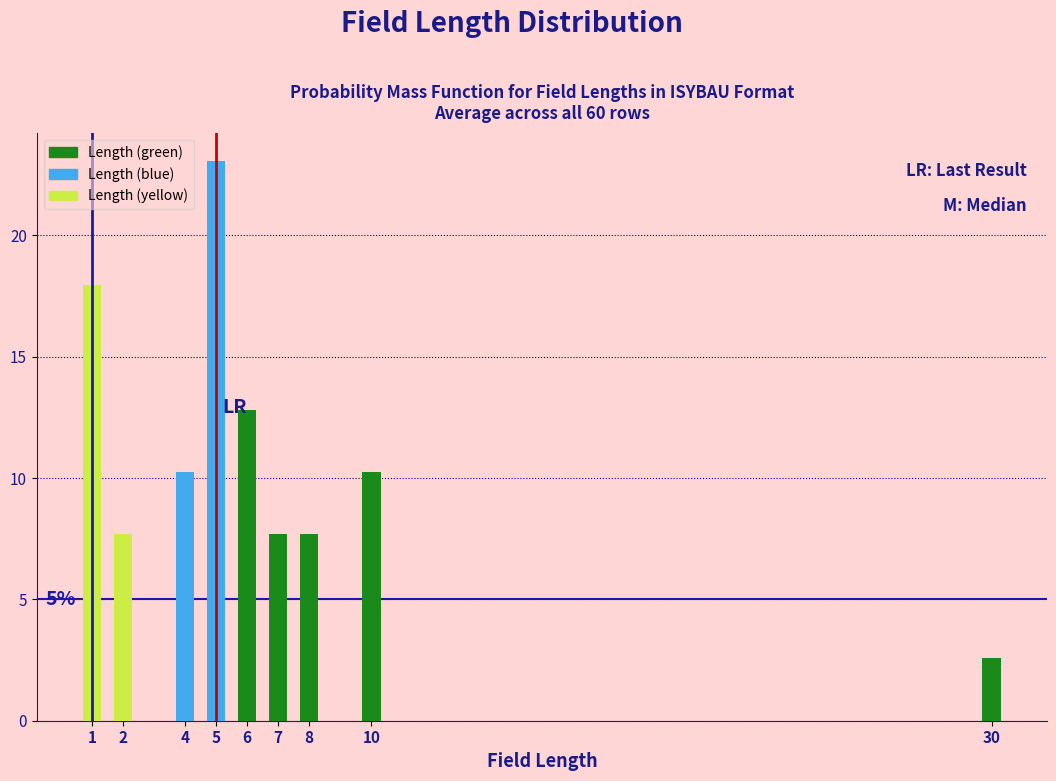

Reading left to right, what are all the values shown in this chart?

1=17.9	2=7.7	4=10.3	5=23.1	6=12.8	7=7.7	8=7.7	10=10.3	30=2.6